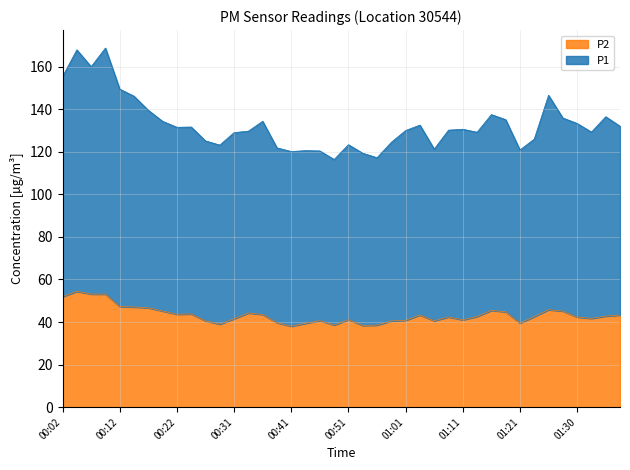

Which category has the highest value in the P2 series?

00:04